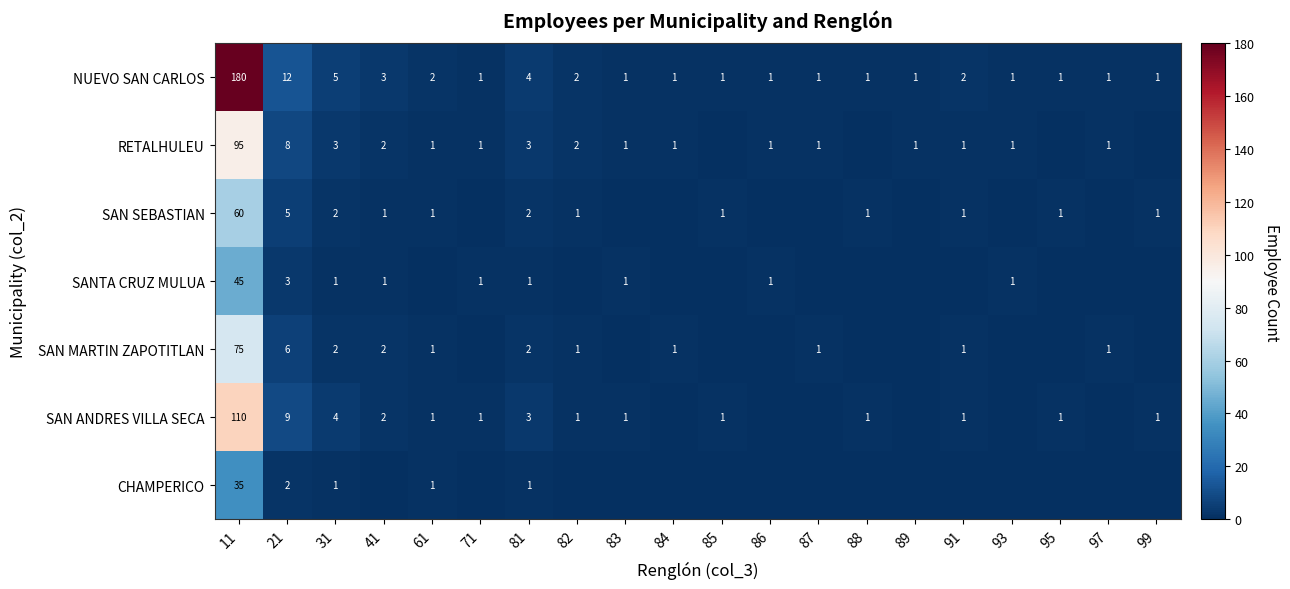

Which category has the lowest value across all series?

85